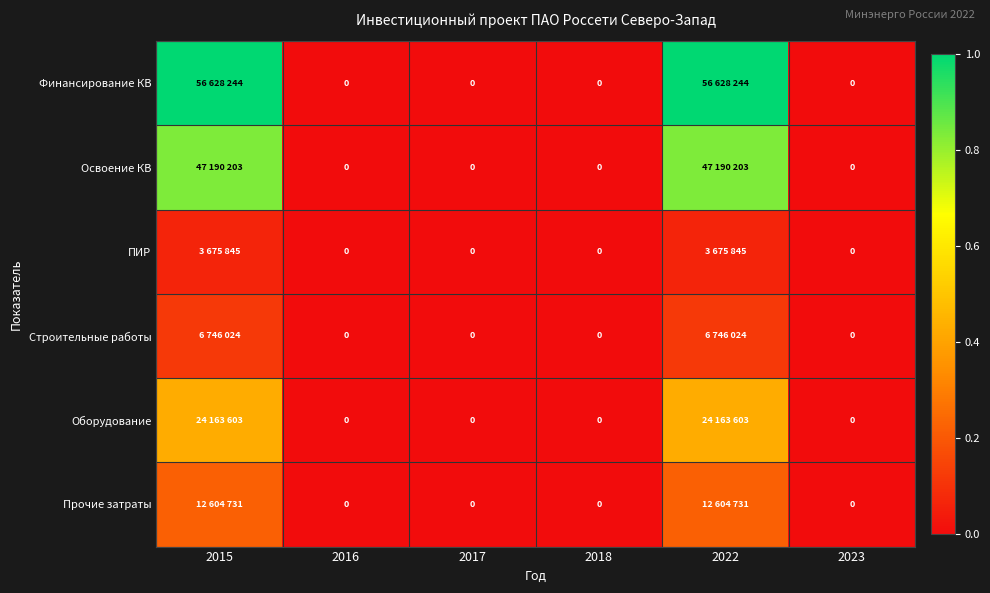

At 2022, list the series in order from smallest to largest.

ПИР, Строительные работы, Прочие затраты, Оборудование, Освоение КВ, Финансирование КВ